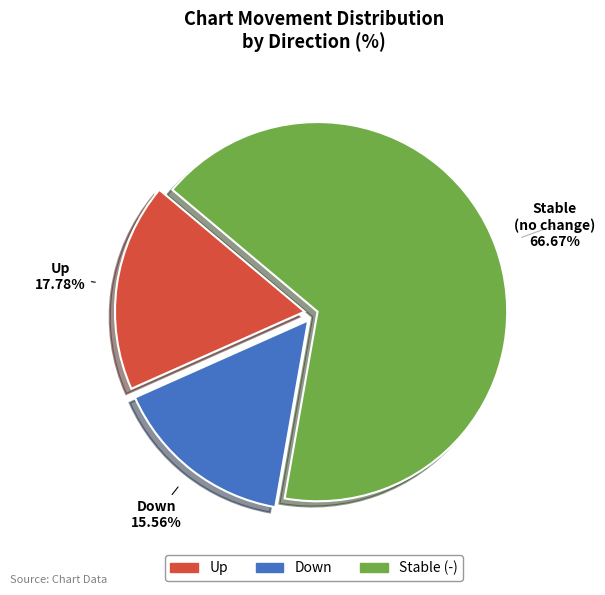

Which category has the biggest portion of the pie?

Stable (-)